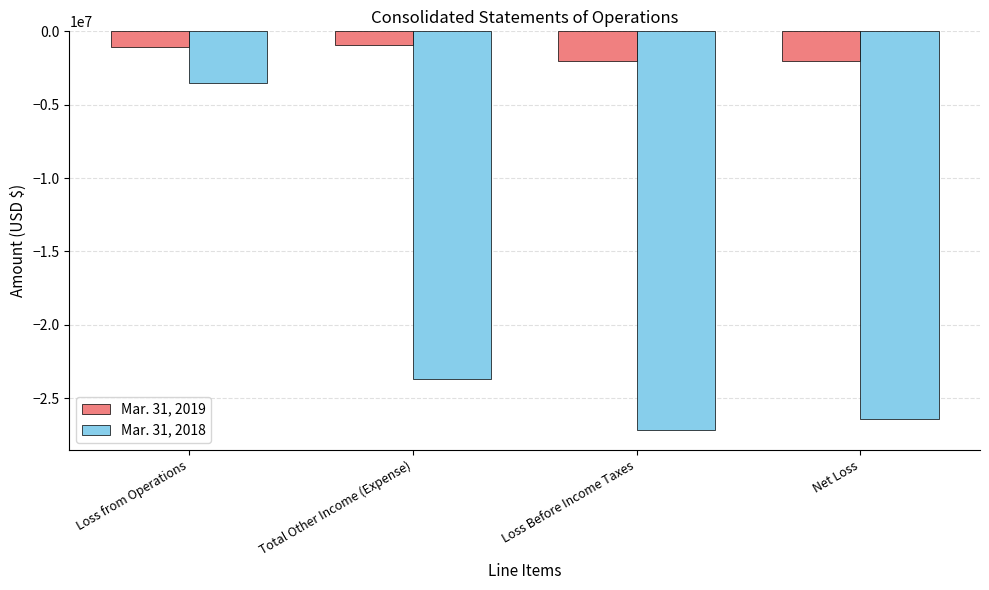

At which label does Mar. 31, 2018 reach its peak?

Loss from Operations